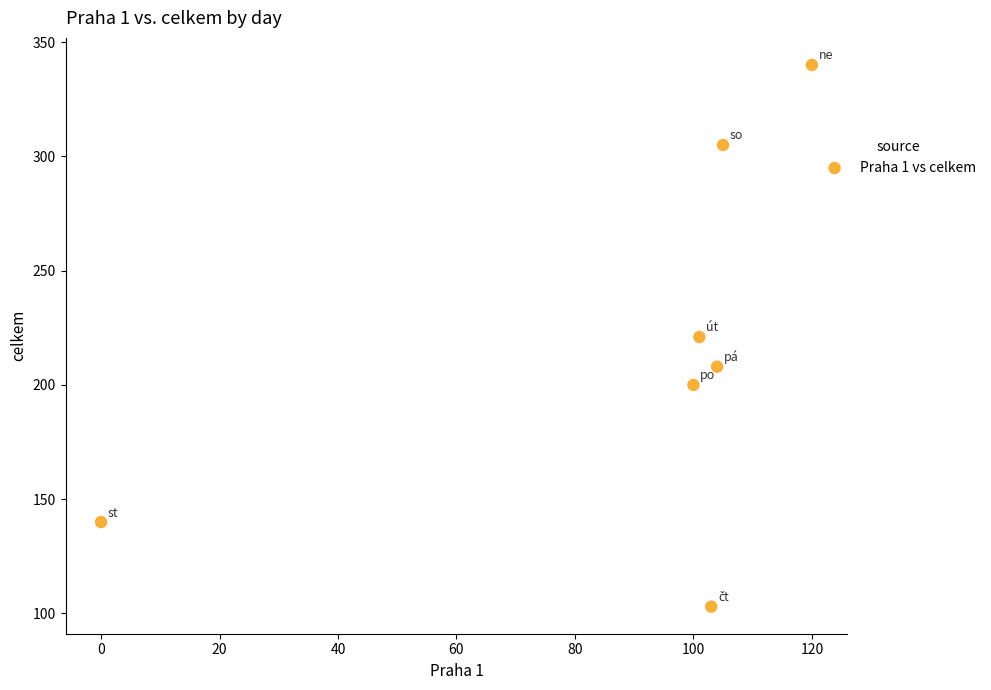

What is the average Y value?

217